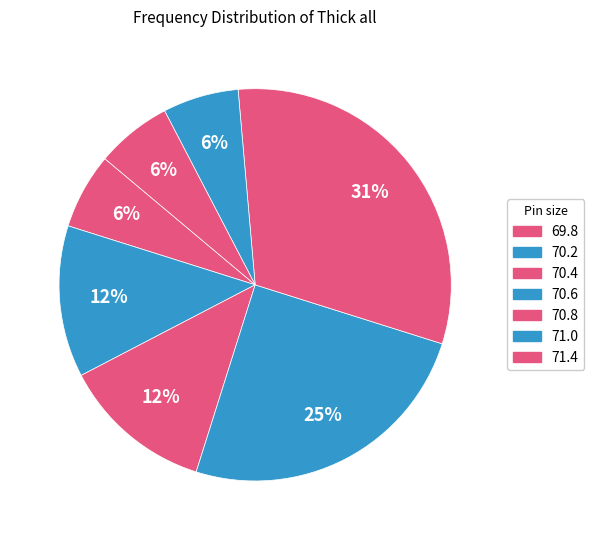

How many segments does this pie chart have?

7